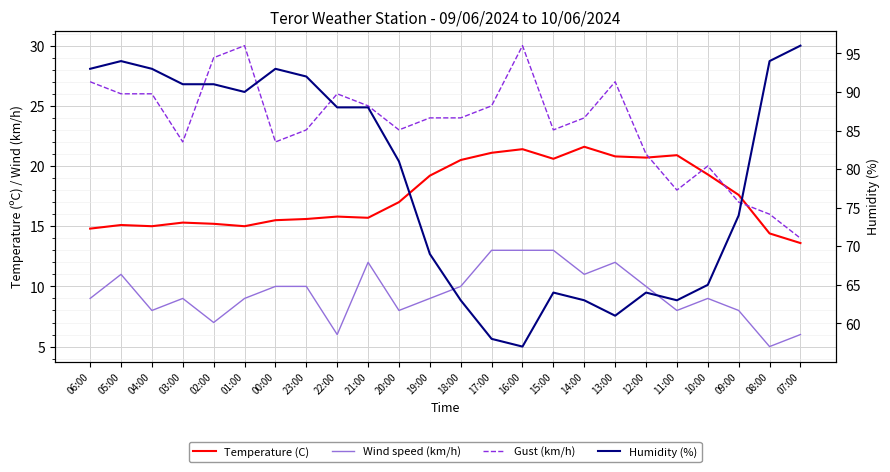

What is the highest value of the Gust (km/h) series?

30.0